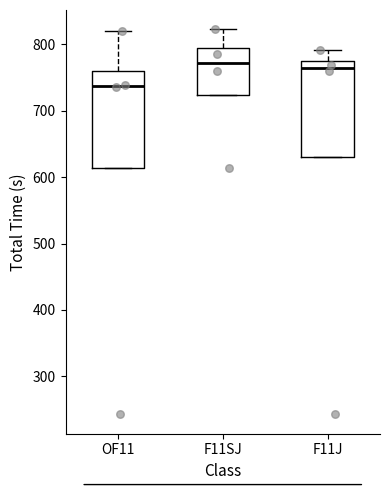

Where does the upper whisker of the box for F11J end on the y-axis? The values are not printed on the chart, so give them approximately, as read against the axis.

790